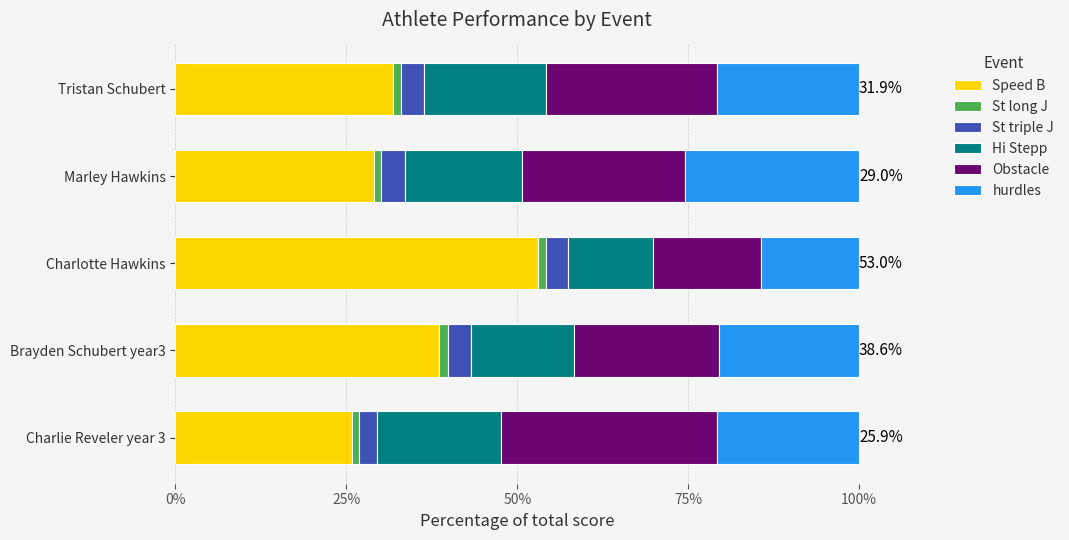

The Speed B series shows 50.6 at Tristan Schubert. True or false?

False